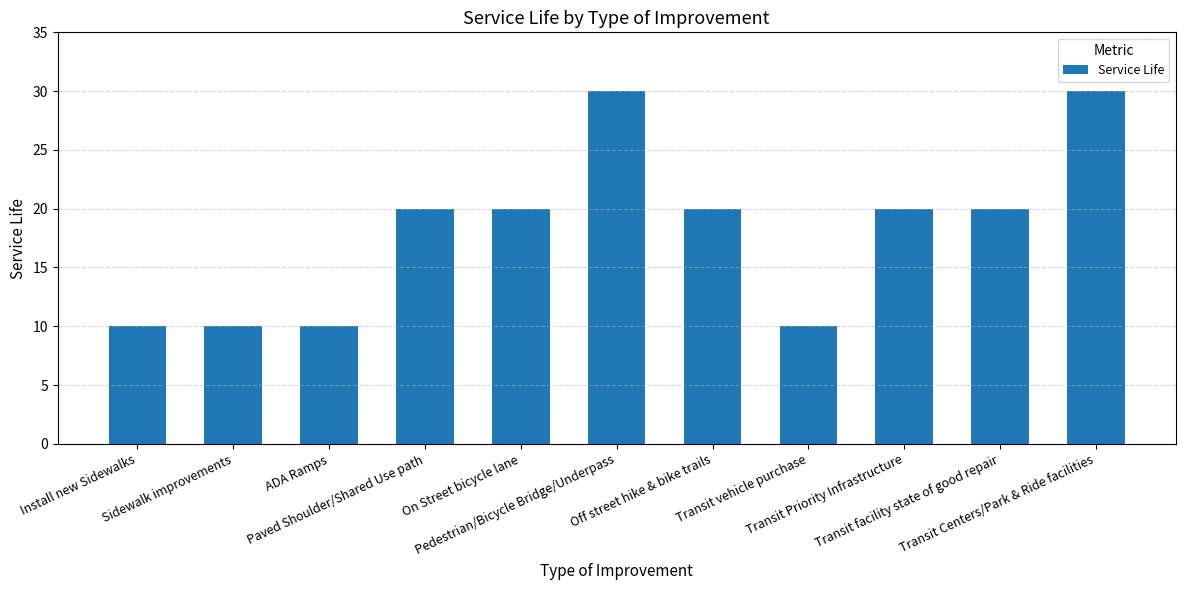

Which has a higher value, Install new Sidewalks or Transit Centers/Park & Ride facilities?

Transit Centers/Park & Ride facilities